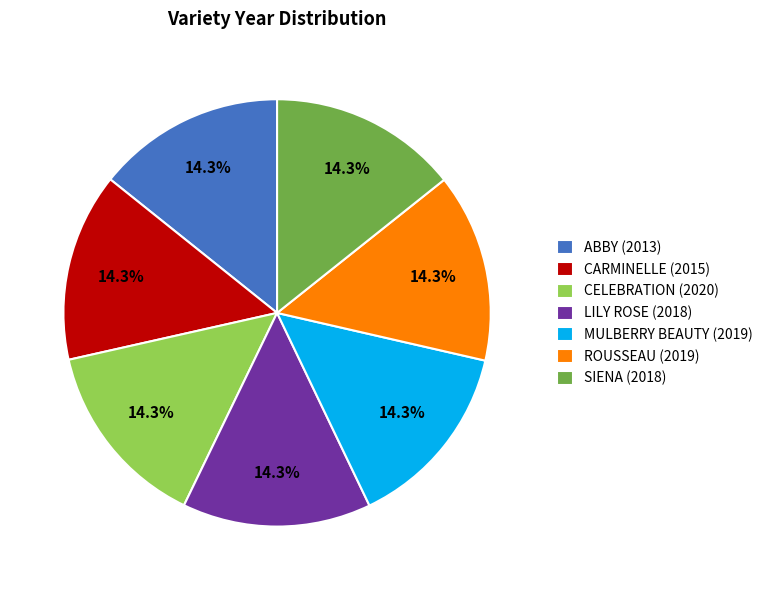

Approximately how many times larger is the value at MULBERRY BEAUTY compared to LILY ROSE?

1.0